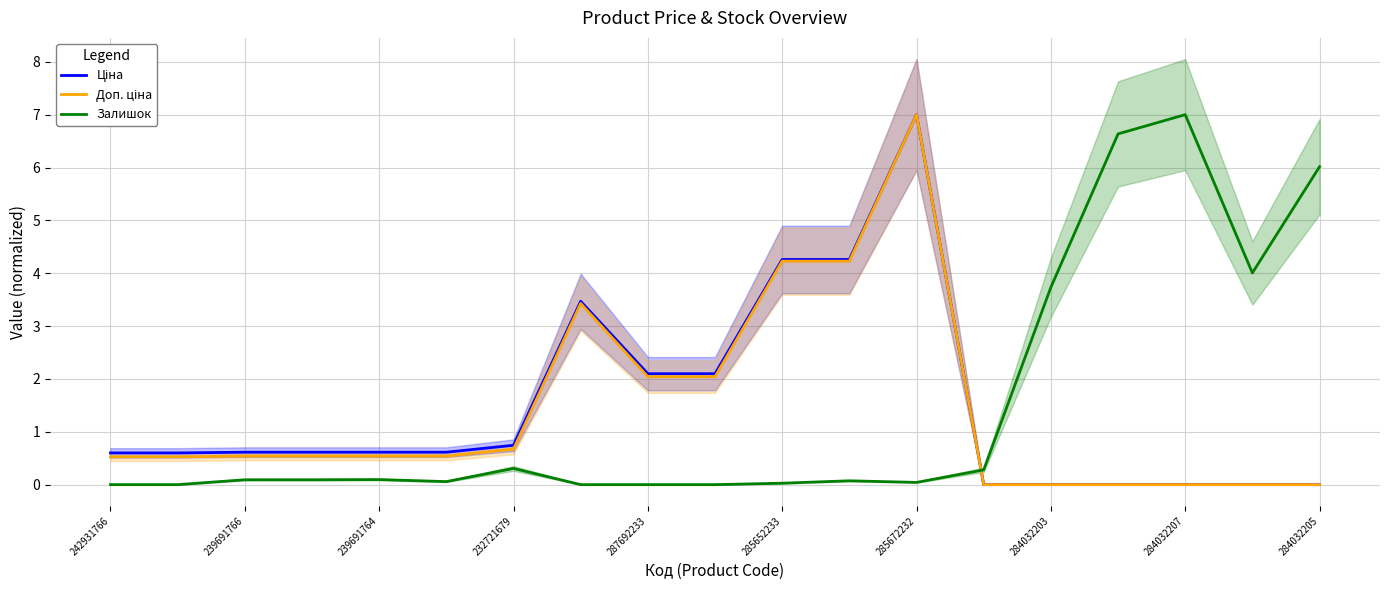

Does the chart display data point markers on the line(s)?

No